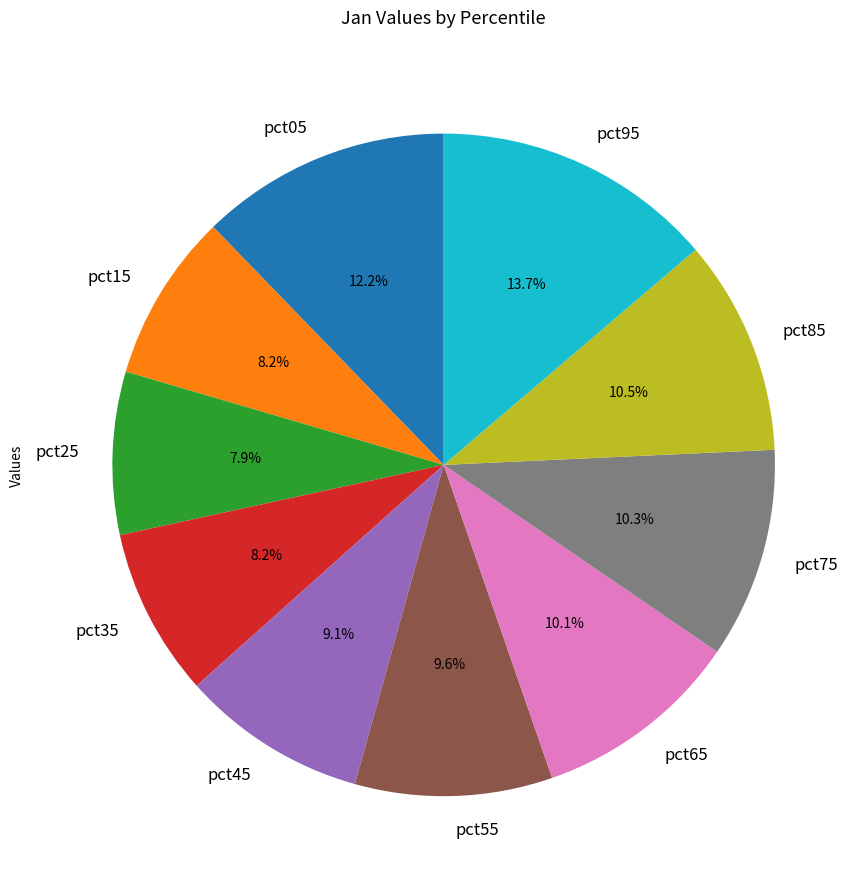

Between pct65 and pct95, which is larger?

pct95